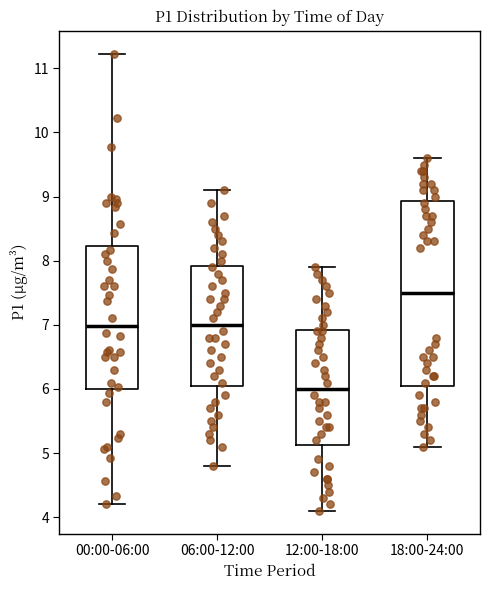

Where does the median line of the box for 18:00-24:00 sit on the y-axis? The values are not printed on the chart, so give them approximately, as read against the axis.

7.5